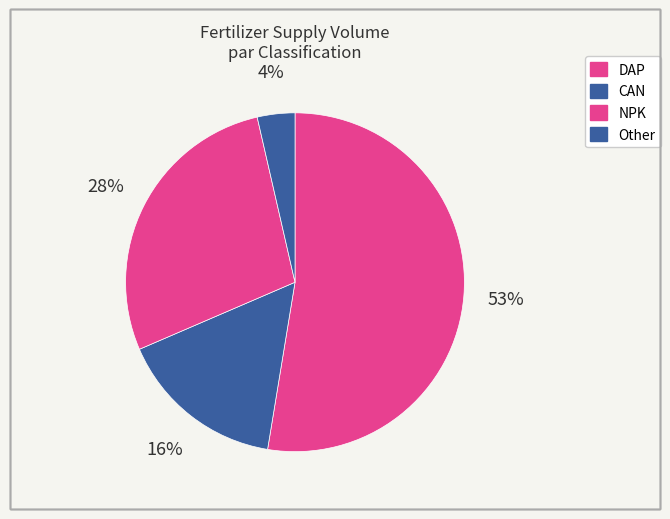

To the nearest percent, what is the average slice percentage?

25%